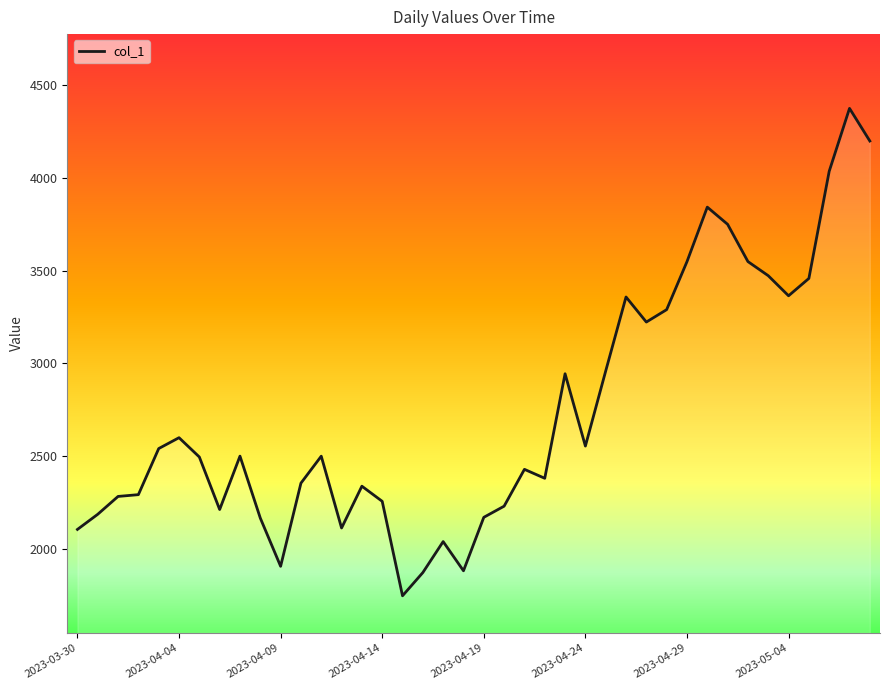

What is the difference between the maximum and minimum values?

2625.3